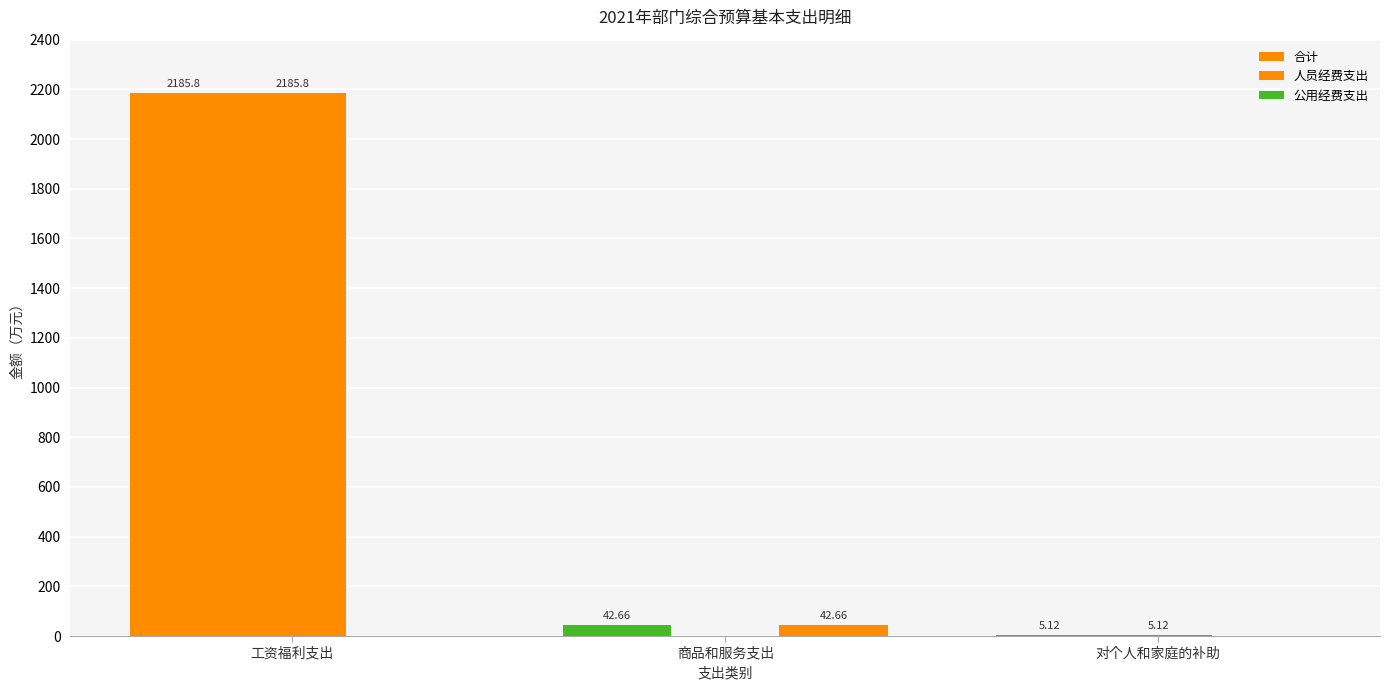

What is the approximate value of 人员经费支出 at 工资福利支出?

2185.8